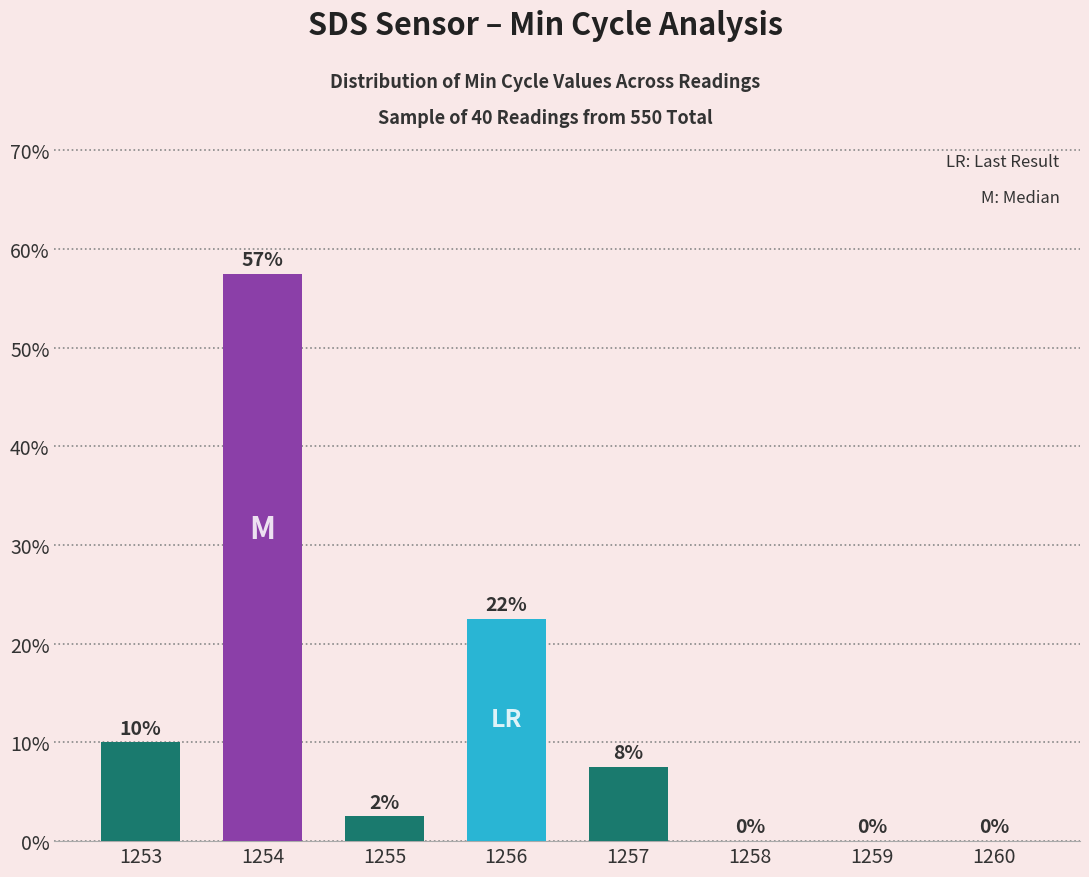

What is the maximum value shown in the chart?

57.5